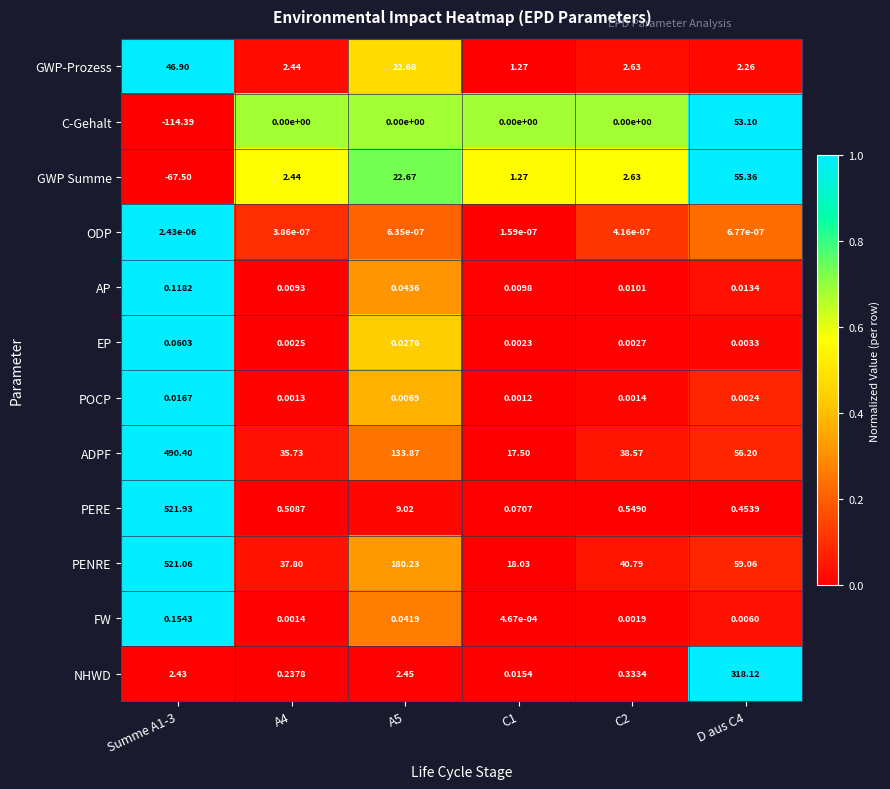

How many distinct data groups are displayed?

12